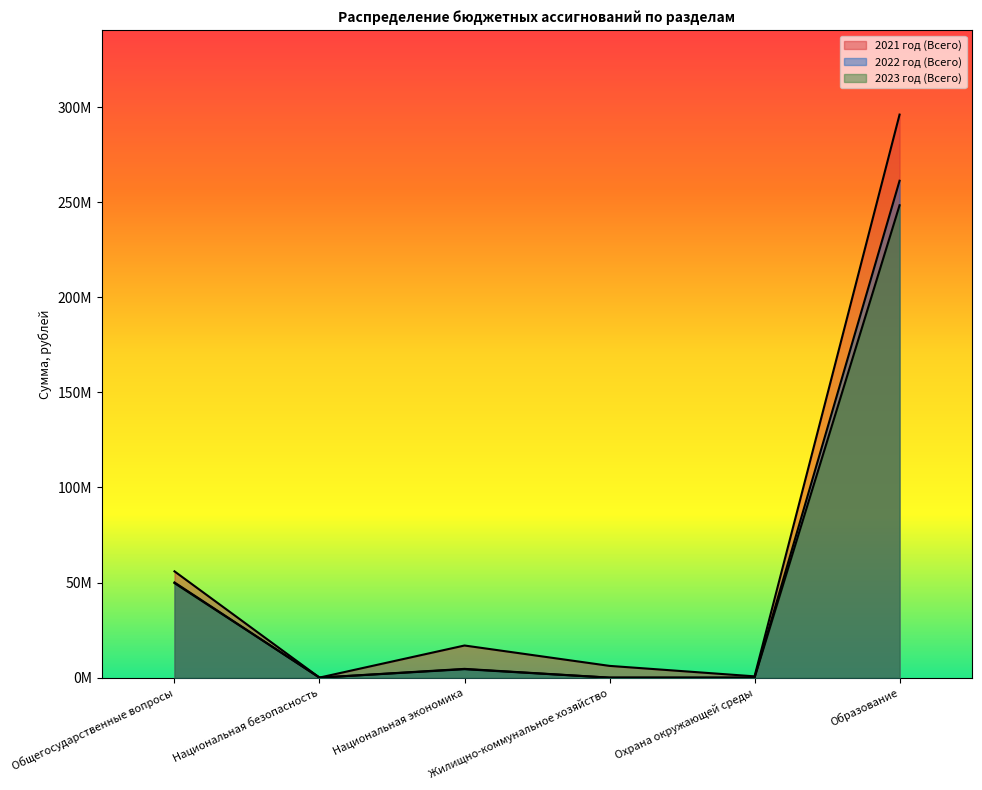

What is the total value across all series at Охрана окружающей среды?

676693.2